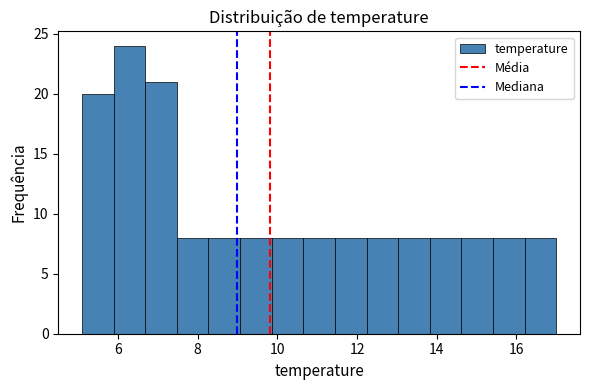

Around what value on the x-axis is the tallest bar? Give the approximate position of its centre, as read against the axis.

6.2